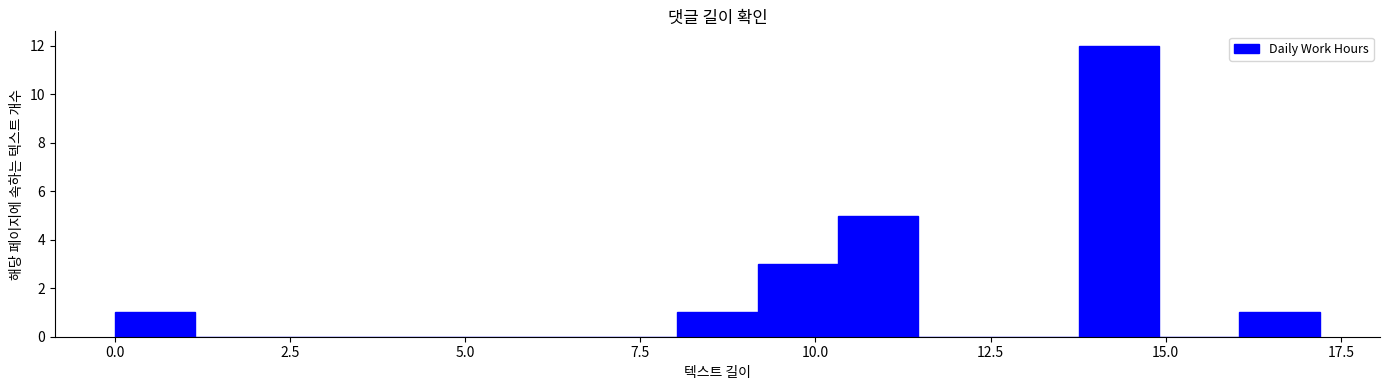

Around what value on the x-axis is the tallest bar? Give the approximate position of its centre, as read against the axis.

14.5